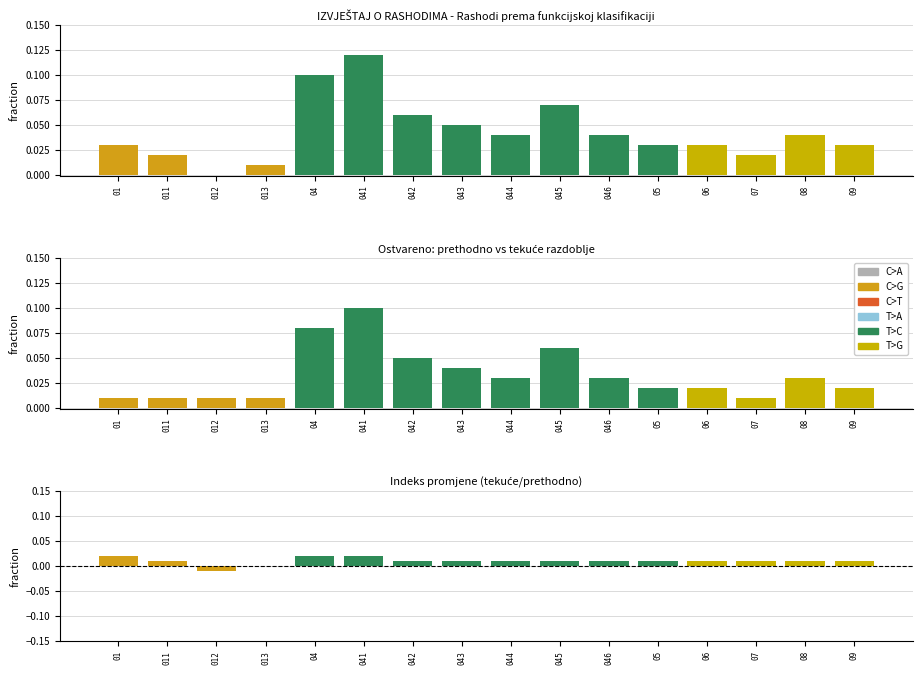

Are the bars grouped side by side (vs. stacked)?

Yes